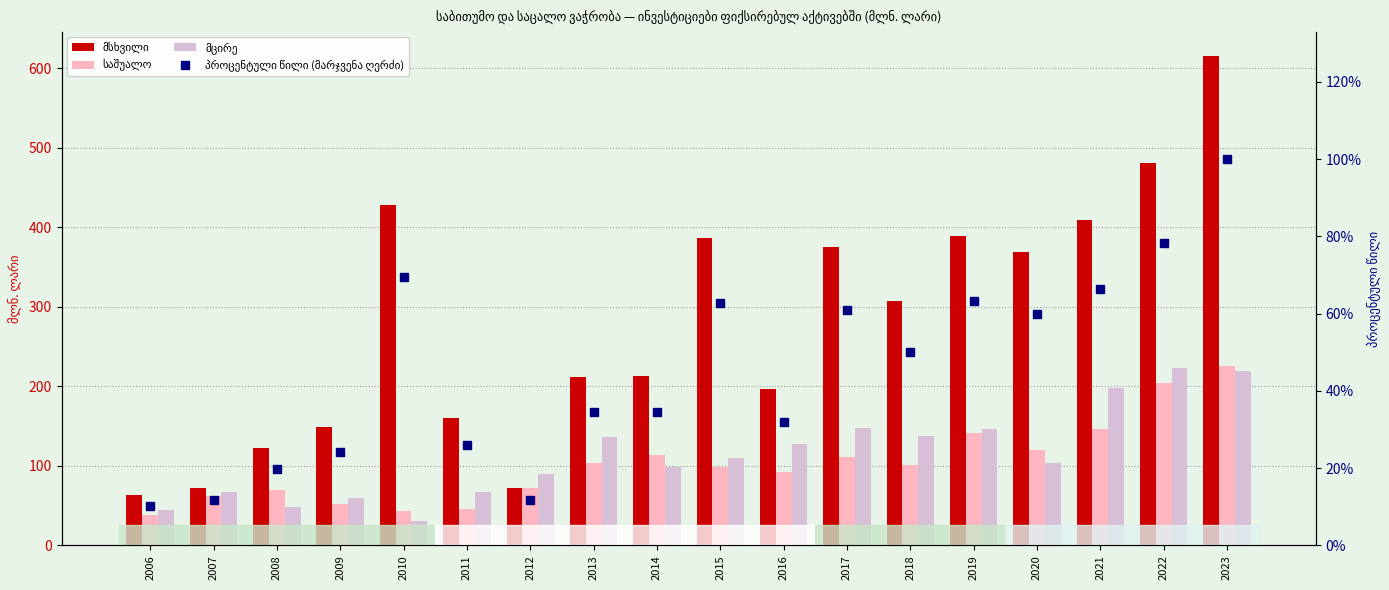

What value does the პროცენტული წილი (მარჯვენა ღერძი) series have at 2007?

11.8